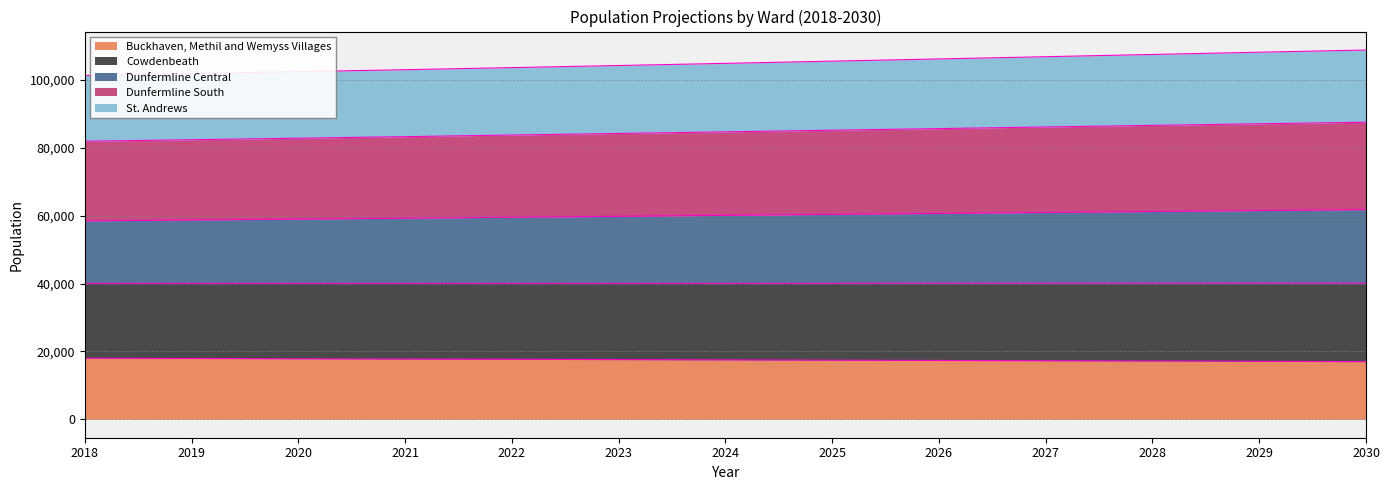

Rank the categories by Buckhaven, Methil and Wemyss Villages value from lowest to highest.

2030, 2029, 2028, 2027, 2026, 2025, 2024, 2023, 2022, 2021, 2020, 2019, 2018